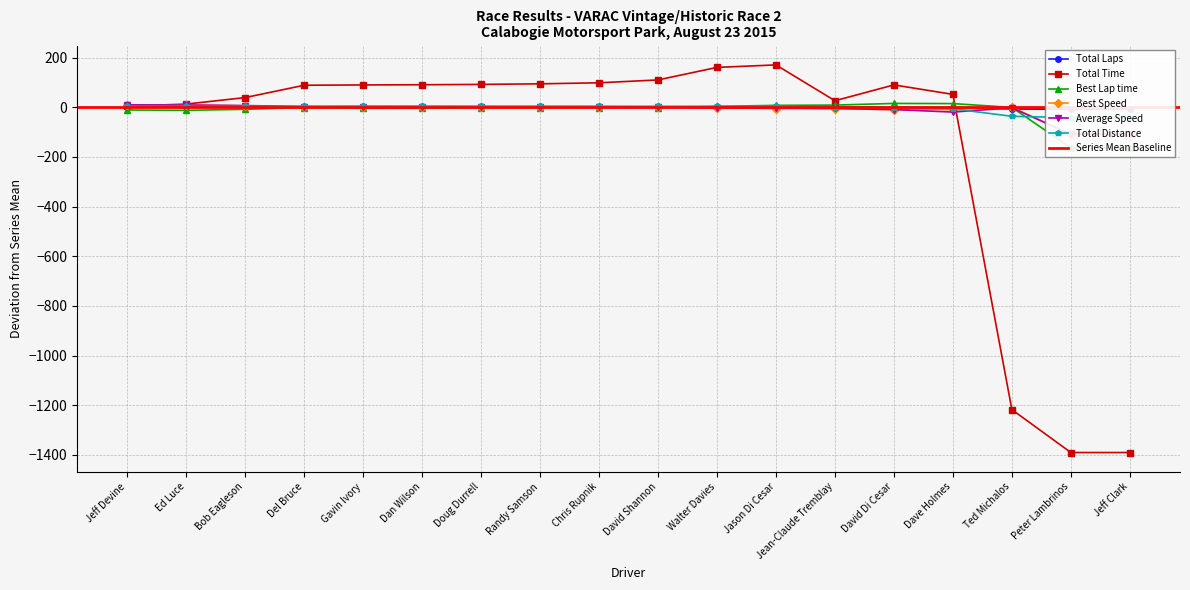

What is the label of the 13th point from the right?

Dan Wilson